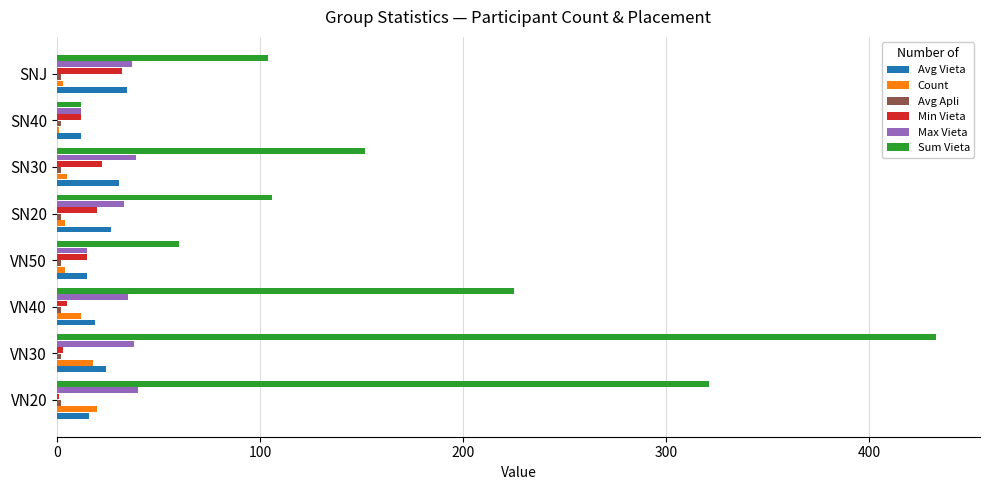

Which series has the largest range (max minus min)?

Sum Vieta